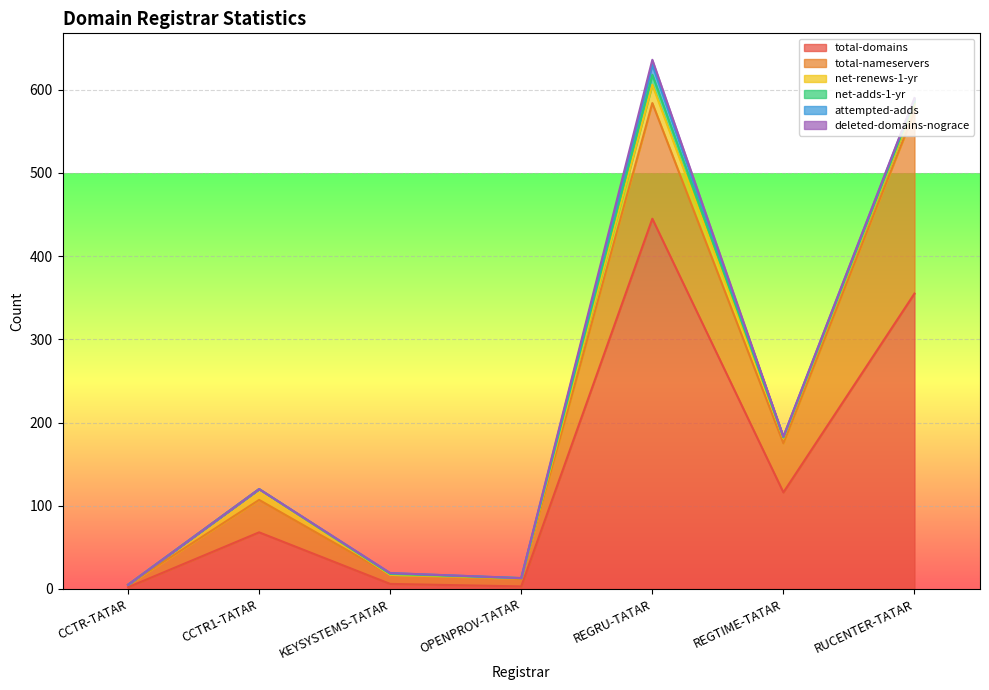

What are all the series names shown in the legend?

total-domains, total-nameservers, net-renews-1-yr, net-adds-1-yr, attempted-adds, deleted-domains-nograce